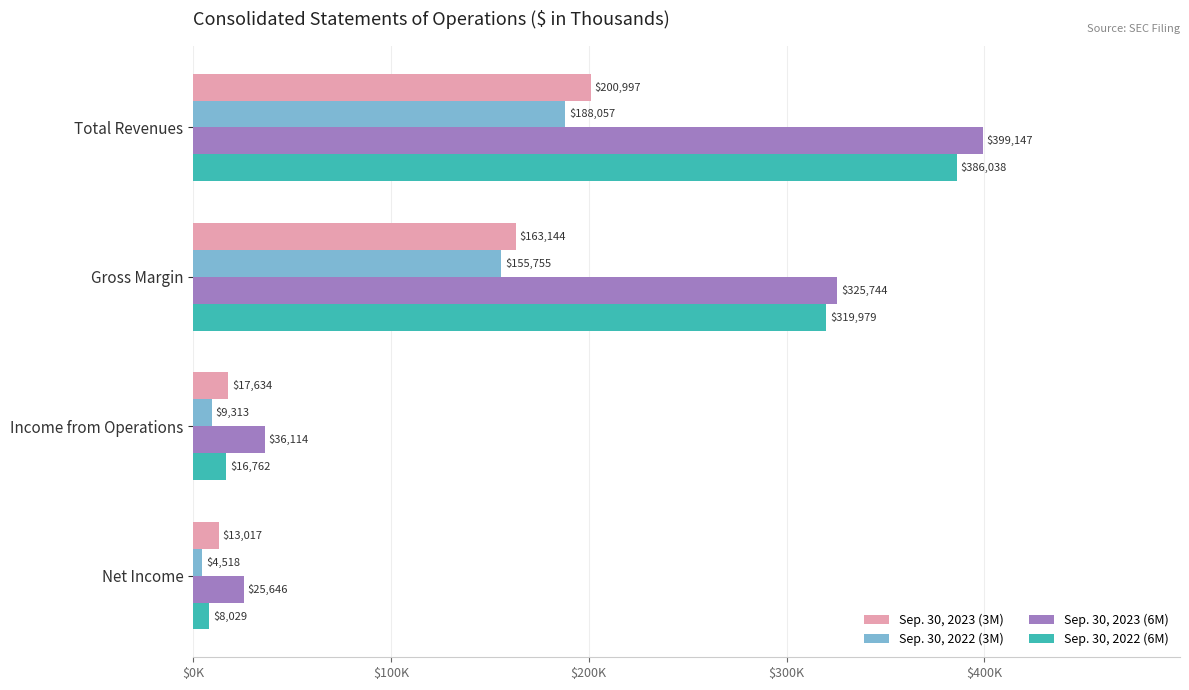

At which category is the sum across all series the highest?

Total Revenues